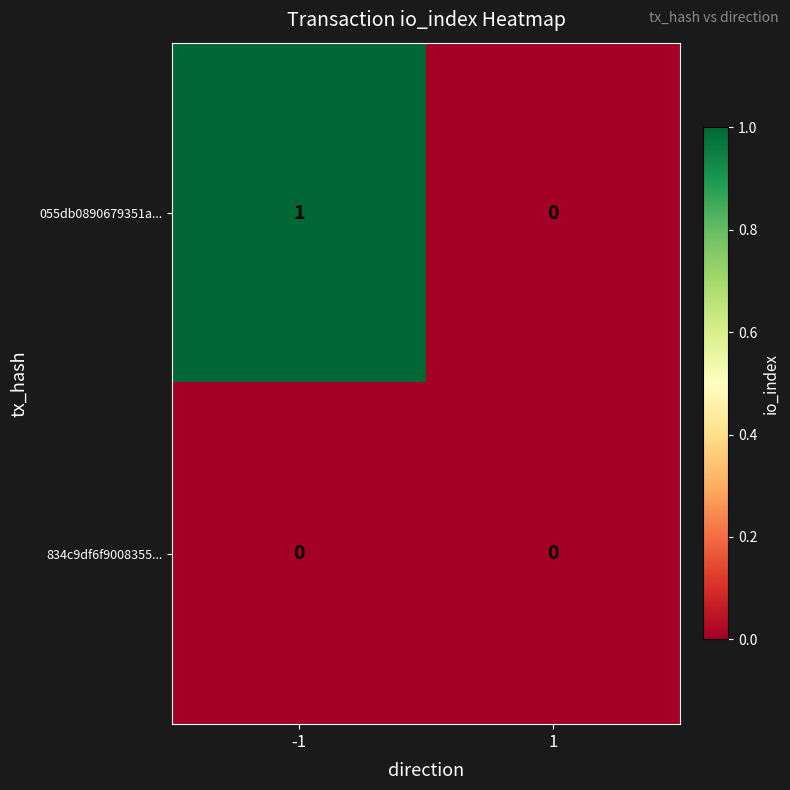

At -1, list the series in order from largest to smallest.

055db0890679351a..., 834c9df6f9008355...